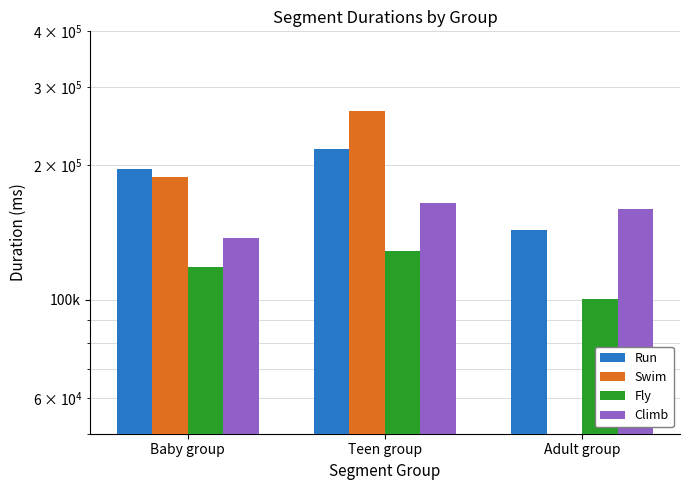

What position from the left is Baby group?

1